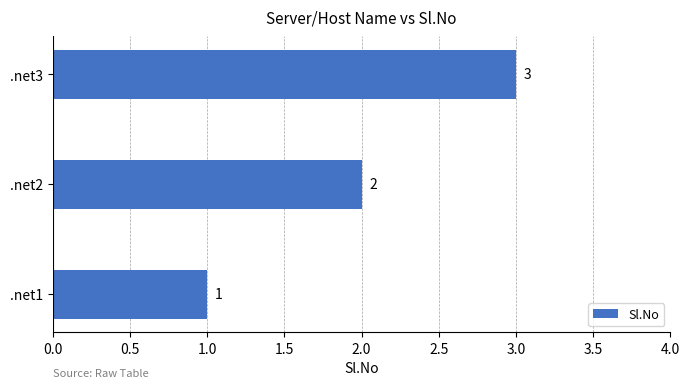

Count the number of data series in this chart.

1